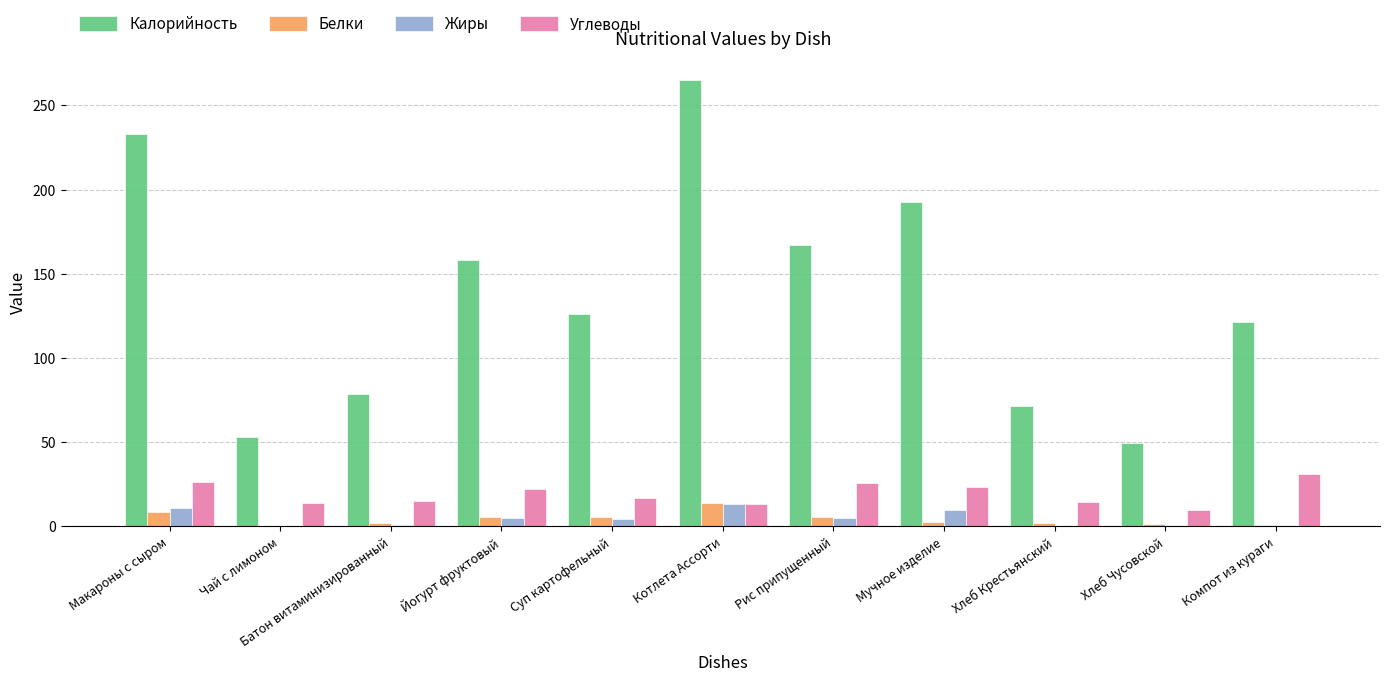

Is the value of Белки at Макароны с сыром greater than the value of Калорийность at Котлета Ассорти?

No